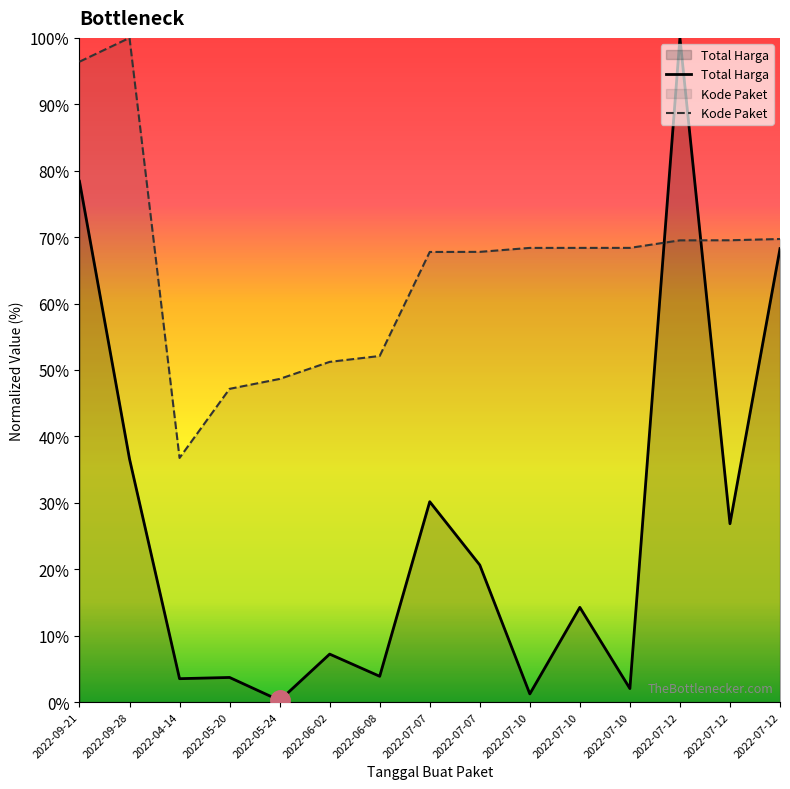

Which series ends up on top after the final intersection of Kode Paket and Total Harga?

Kode Paket